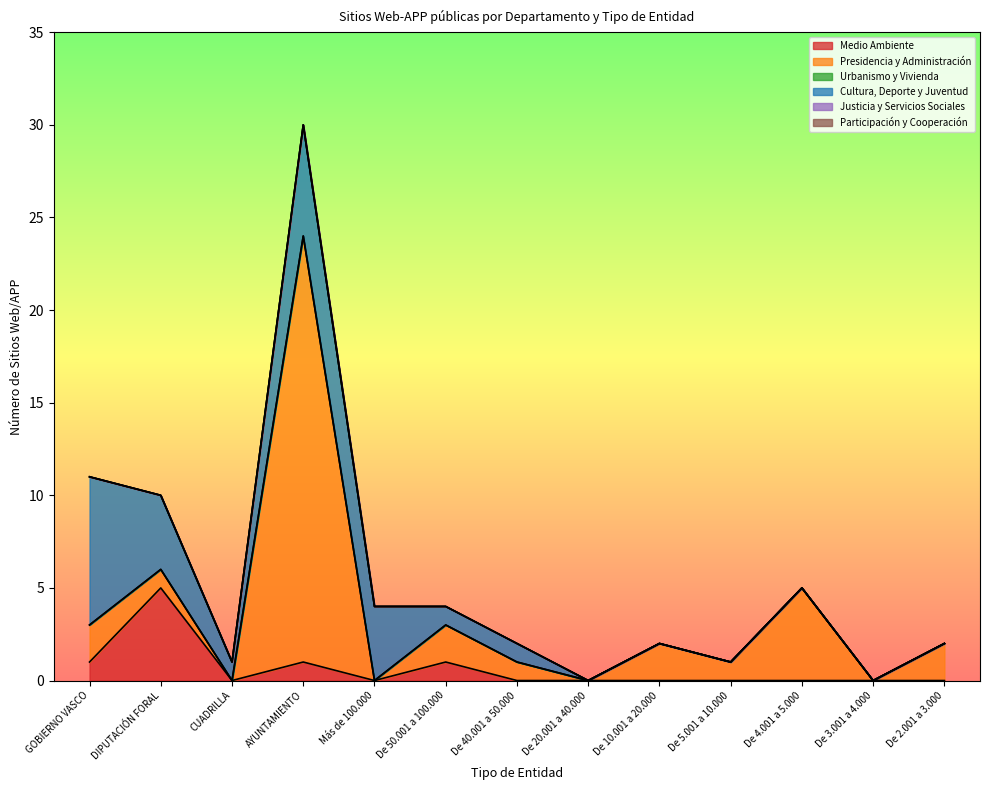

Which label corresponds to the smallest value in the chart?

CUADRILLA